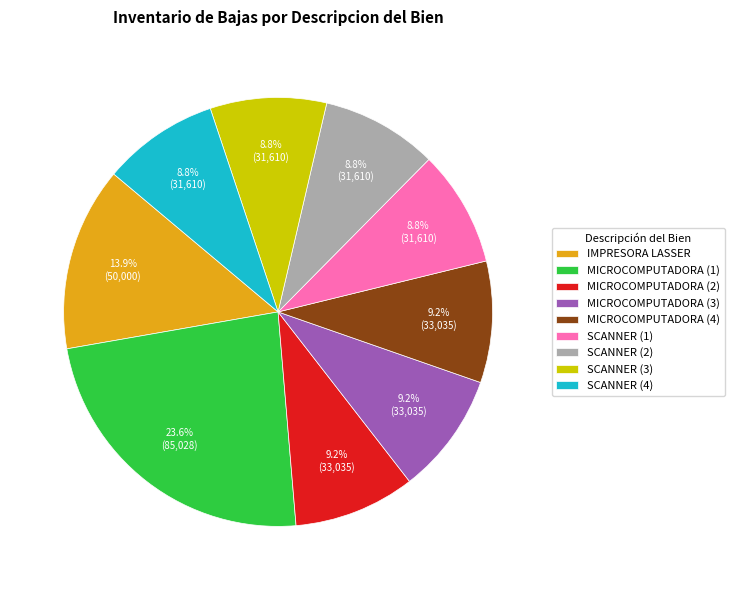

True or false: SCANNER (1) accounts for 9% of the total.

True